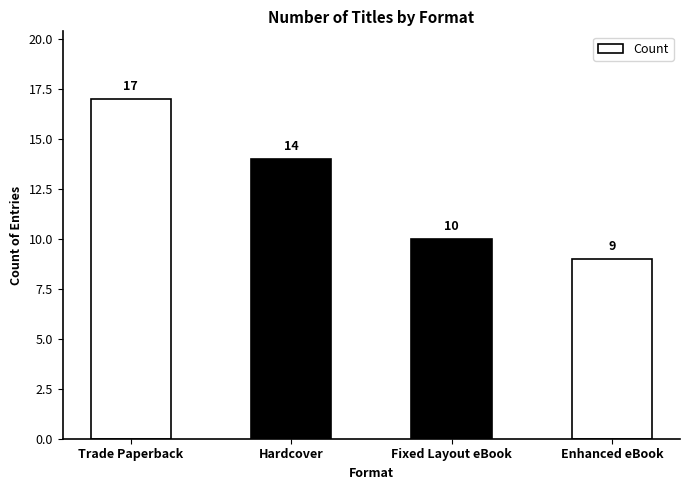

Rank the categories by value from highest to lowest.

Trade Paperback, Hardcover, Fixed Layout eBook, Enhanced eBook